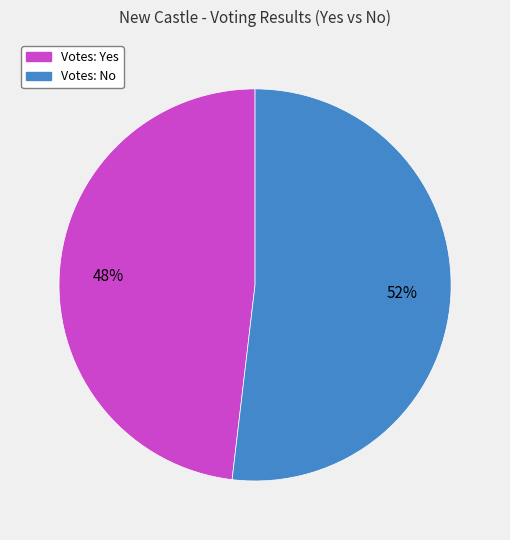

To the nearest percent, what is the difference between the largest and smallest slice percentages?

4%